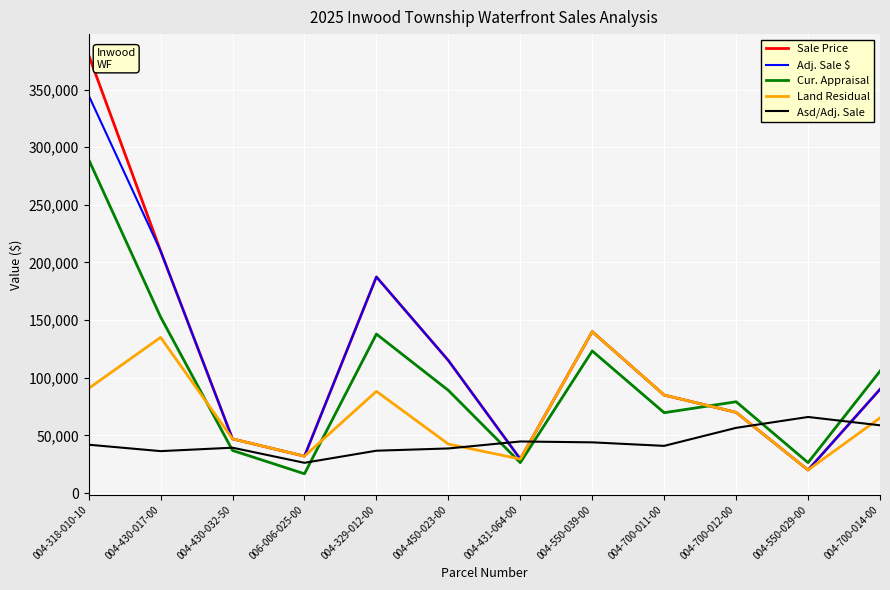

Between 004-318-010-10 and 004-700-014-00, which series saw the biggest shift?

Sale Price